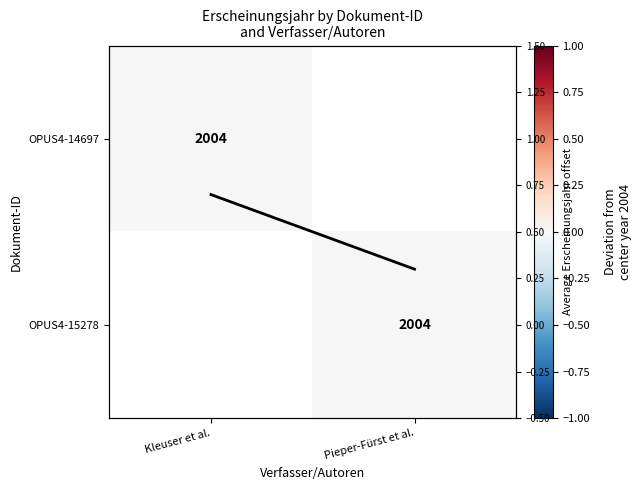

What is the maximum value shown in the chart?

0.7